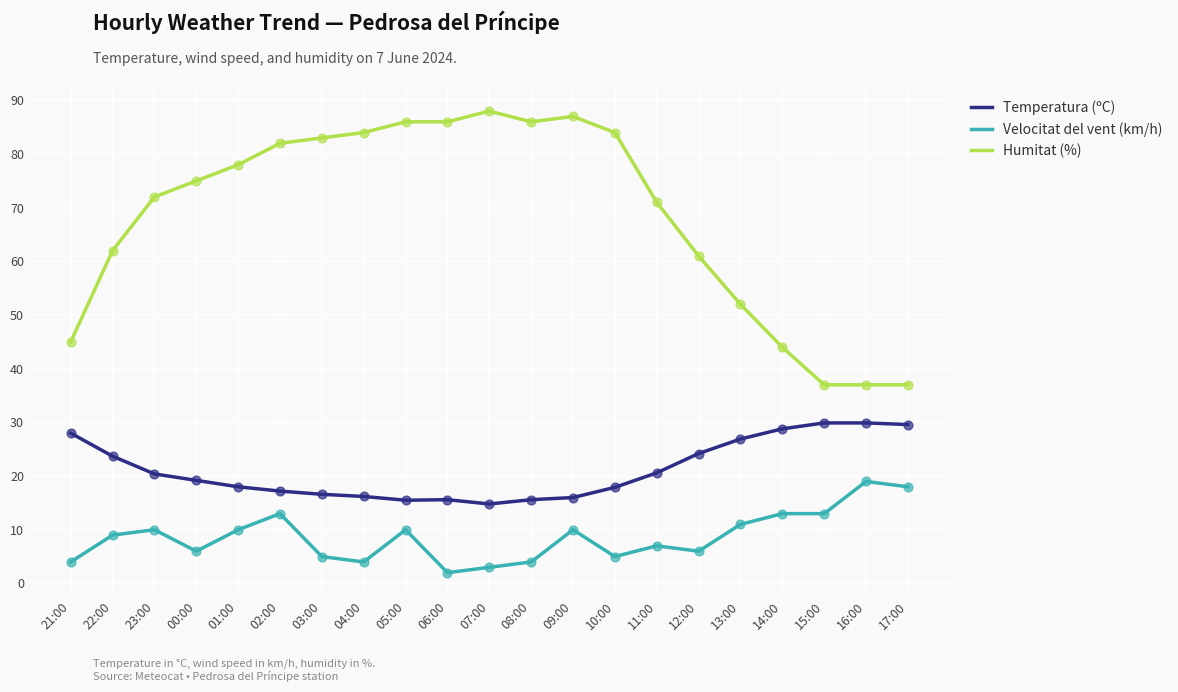

Is the value of Velocitat del vent (km/h) at 17:00 greater than the value of Humitat (%) at 17:00?

No